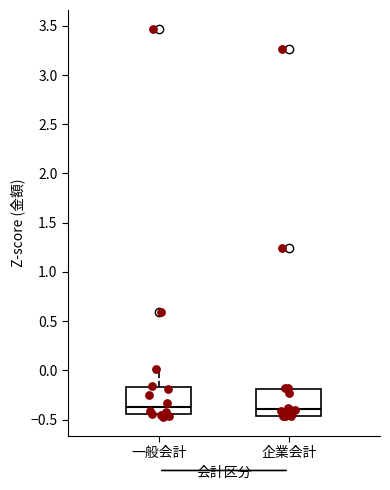

Reading left to right, read every box against the y-axis: the position of its median line, the range the box covers, and the ends of its whiskers. The values are not printed on the chart, so give them approximately, as read against the axis.

一般会計: median -0.35, box -0.45 to -0.15, whiskers -0.45 (just below the box's lower edge) to 0.00
企業会計: median -0.40, box -0.45 to -0.20, whiskers -0.45 to -0.20